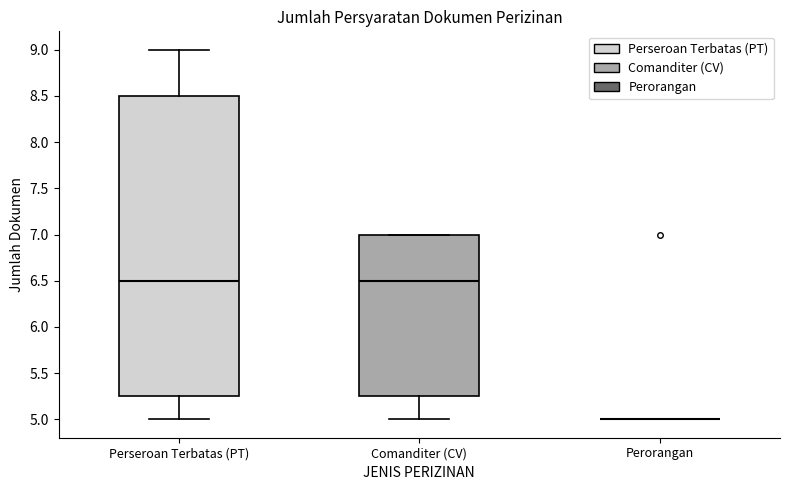

Reading left to right, read every box against the y-axis: the position of its median line, the range the box covers, and the ends of its whiskers. The values are not printed on the chart, so give them approximately, as read against the axis.

Perseroan Terbatas (PT): median 6.50, box 5.25 to 8.50, whiskers 5.00 to 9.00
Comanditer (CV): median 6.50, box 5.25 to 7.00, whiskers 5.00 to 7.00
Perorangan: box collapsed to a line at 5.00, whiskers 5.00 to 5.00